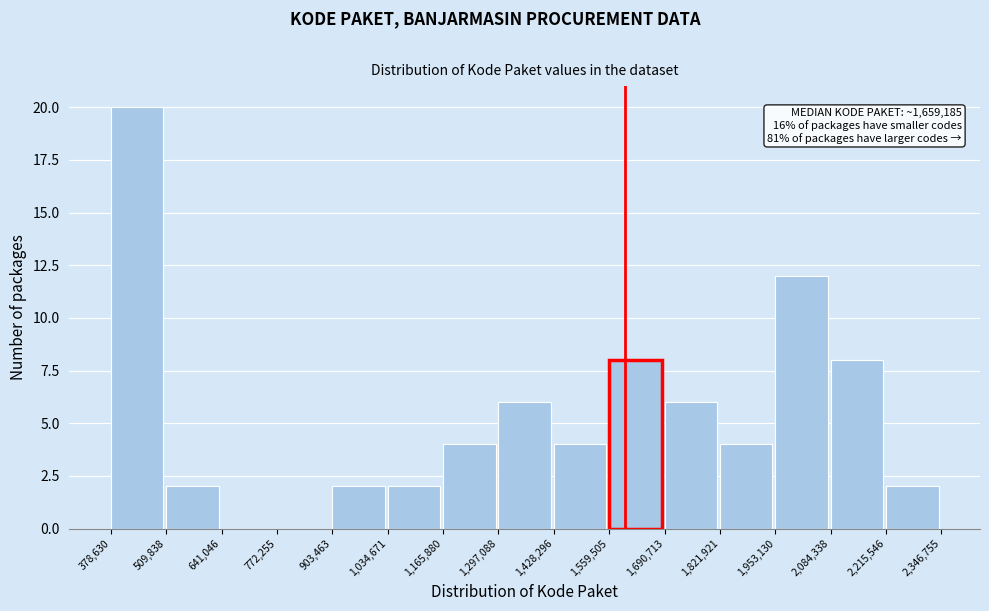

Over which range of the x-axis is the bar tallest?

378,630 to 509,838